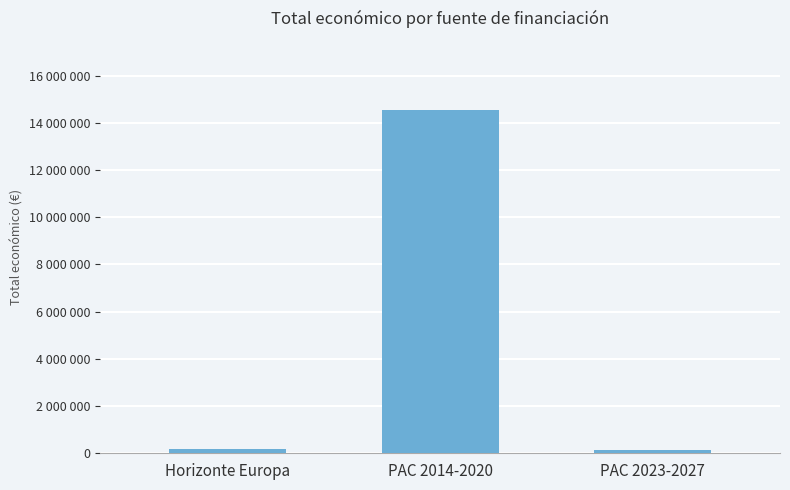

What is the sum of the values at Horizonte Europa and PAC 2023-2027?

301152